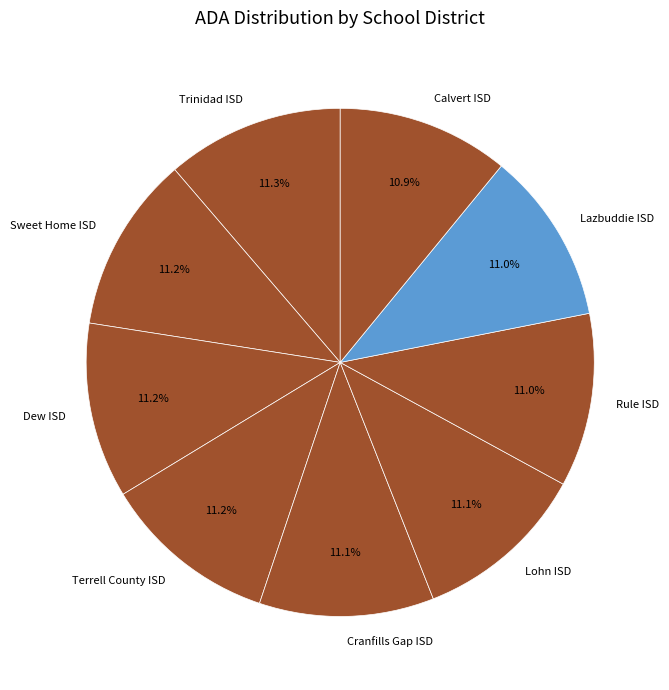

Combined, do Rule ISD and Lohn ISD account for over 50%?

No